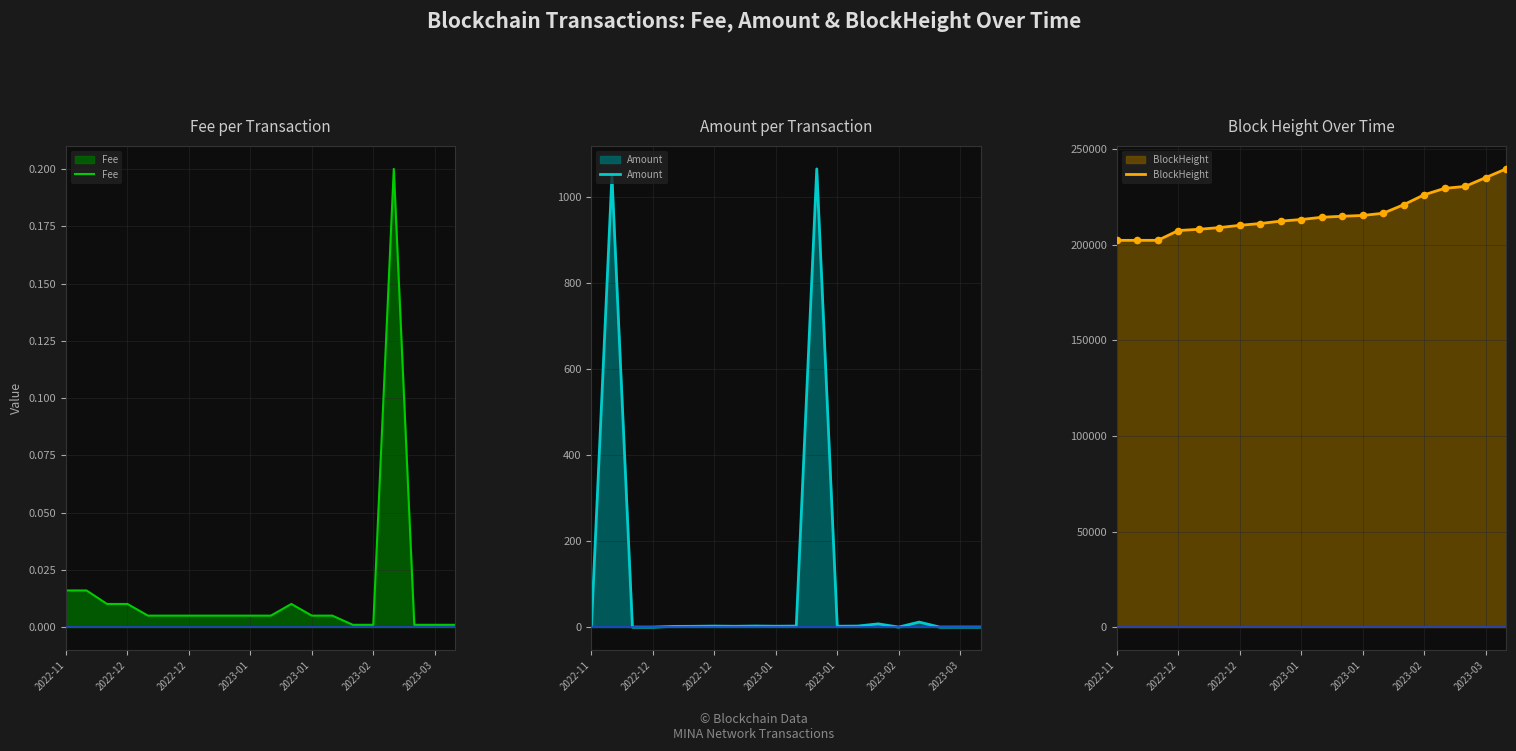

What is the total value across all series at 2022-11?

202362.7